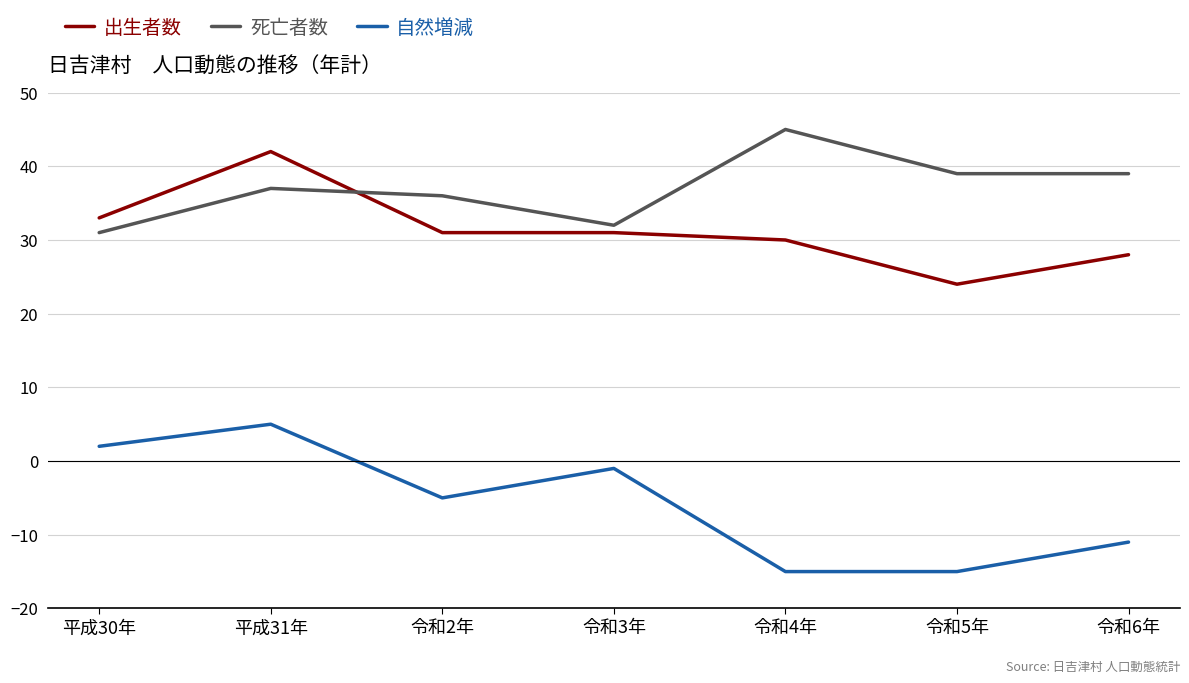

List the series in order of their peak value, highest first.

死亡者数, 出生者数, 自然増減